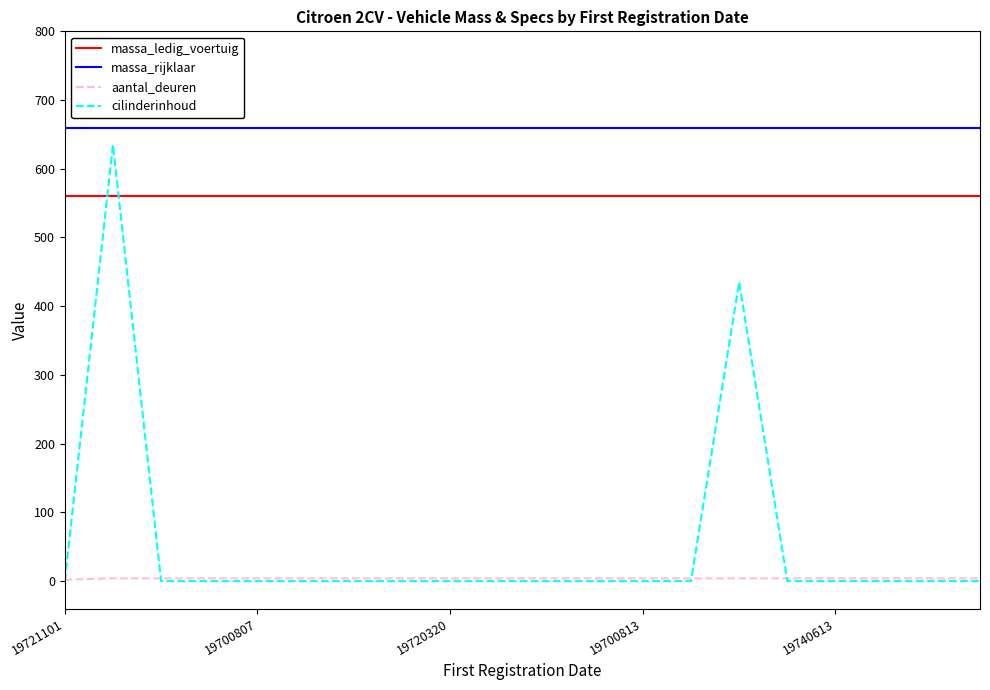

What is the maximum value for massa_rijklaar?

660